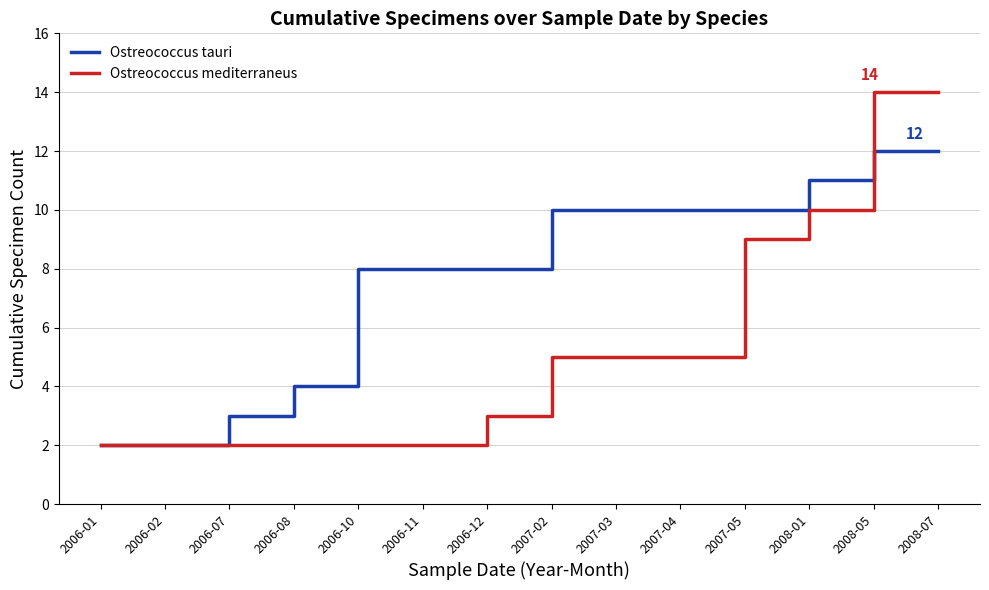

What is the maximum value shown in the chart?

14